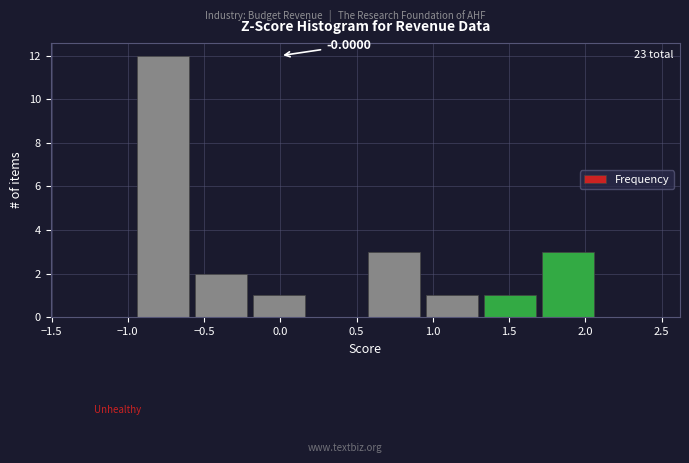

Over which range of the x-axis is the bar tallest?

-0.95 to -0.60